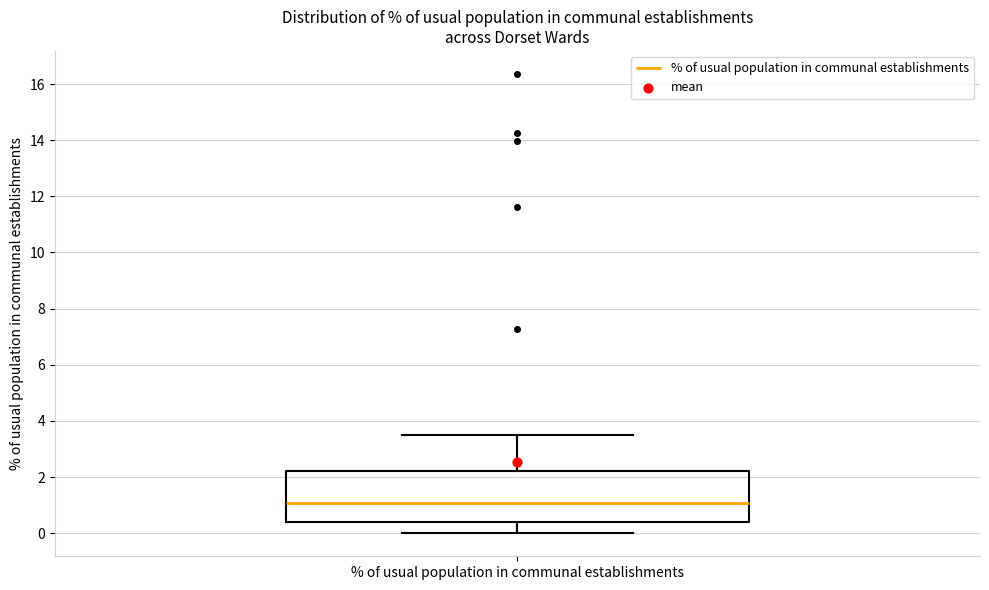

Read this box plot against the y-axis: the position of the median line, the range covered by the box, and the ends of both whiskers. The values are not printed on the chart, so give them approximately, as read against the axis.

median 1.0, box 0.4 to 2.2, whiskers 0.0 to 3.6